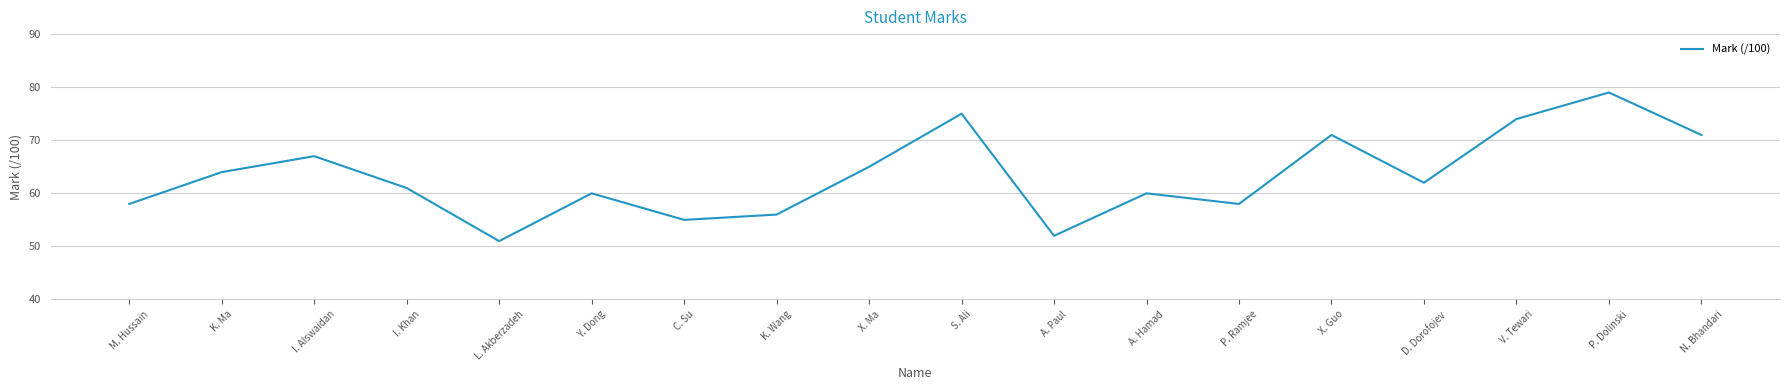

What is the difference between the second highest and second lowest values?

23